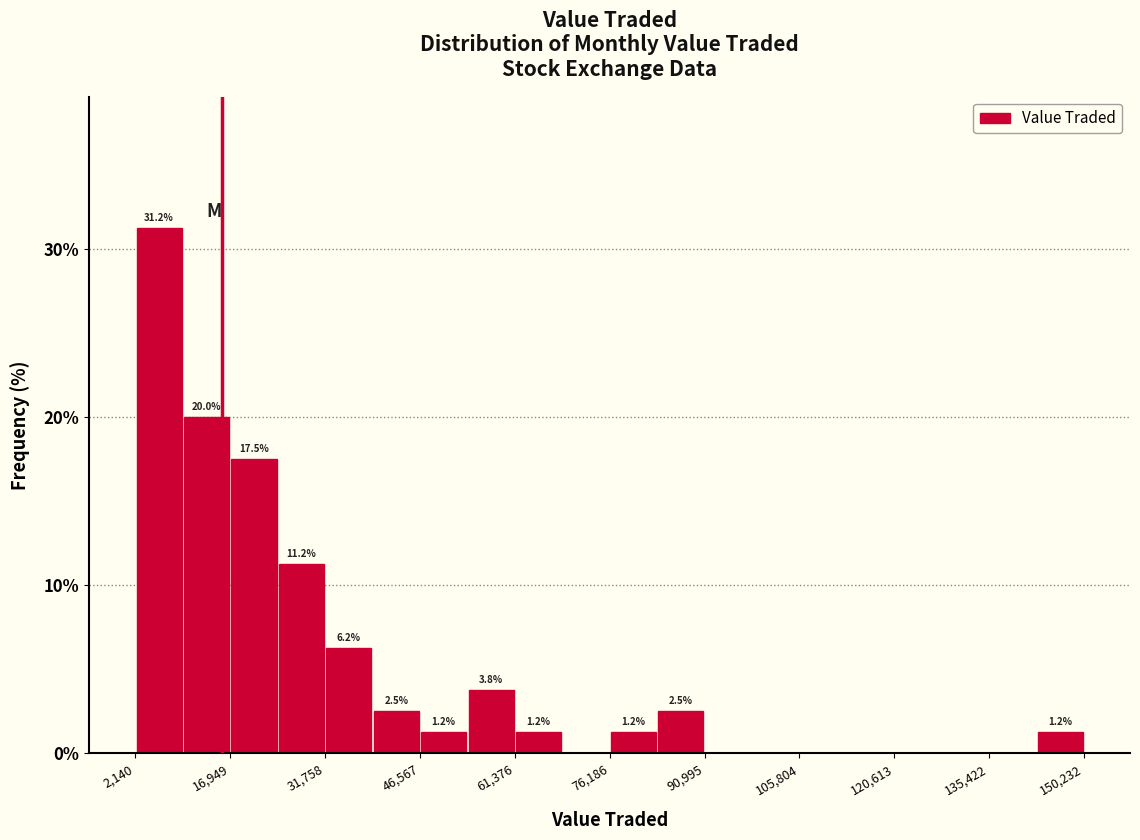

Read against the x-axis, roughly where is the centre of the tallest bar?

6000